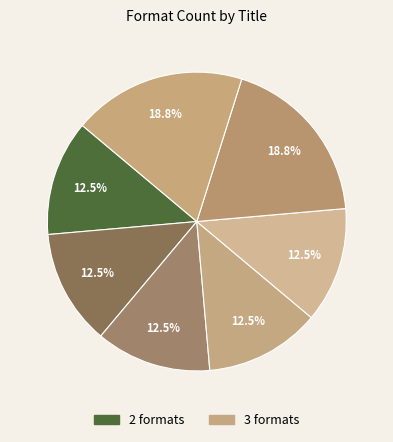

How many slices are in this pie chart?

7